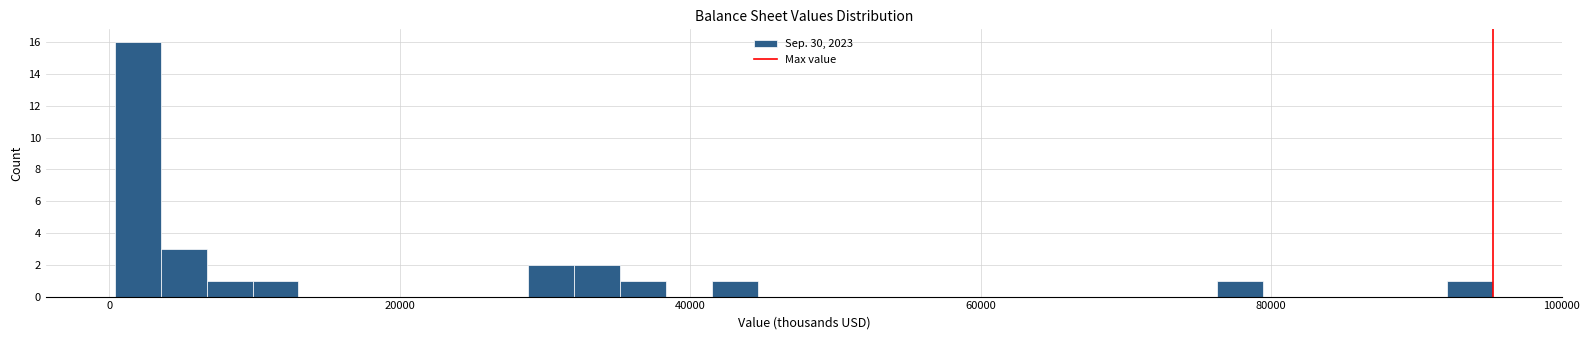

Read against the x-axis, roughly where is the centre of the tallest bar?

2000